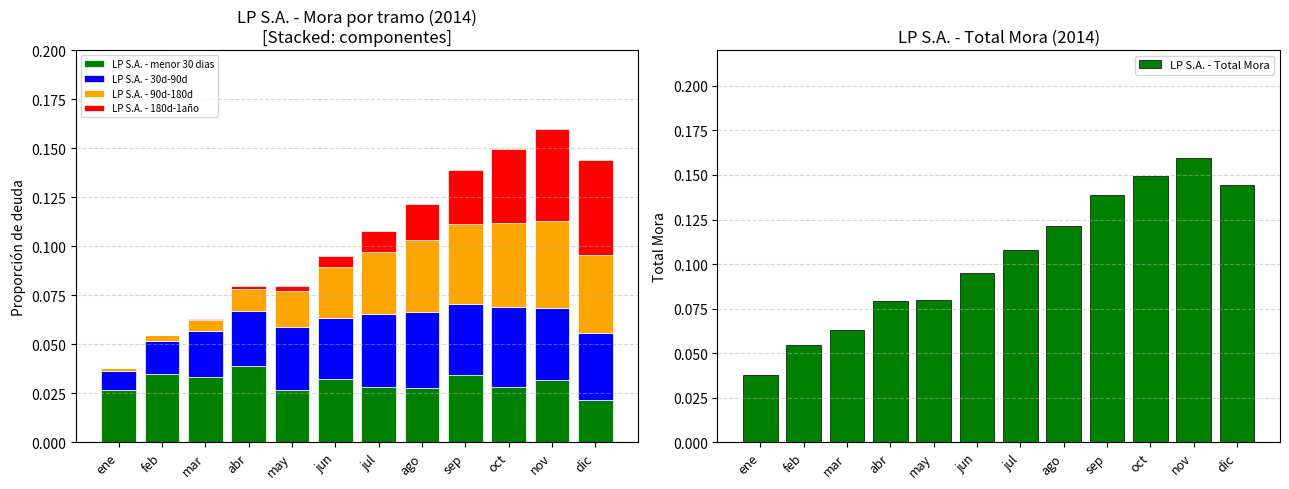

Reading left to right, transcribe all the data shown in this chart.

LP S.A. - menor 30 dias: ene=0.0	feb=0.0	mar=0.0	abr=0.0	may=0.0	jun=0.0	jul=0.0	ago=0.0	sep=0.0	oct=0.0	nov=0.0	dic=0.0
LP S.A. - 30d-90d: ene=0.0	feb=0.0	mar=0.0	abr=0.0	may=0.0	jun=0.0	jul=0.0	ago=0.0	sep=0.0	oct=0.0	nov=0.0	dic=0.0
LP S.A. - 90d-180d: ene=0.0	feb=0.0	mar=0.0	abr=0.0	may=0.0	jun=0.0	jul=0.0	ago=0.0	sep=0.0	oct=0.0	nov=0.0	dic=0.0
LP S.A. - 180d-1año: ene=0.0	feb=0.0	mar=0.0	abr=0.0	may=0.0	jun=0.0	jul=0.0	ago=0.0	sep=0.0	oct=0.0	nov=0.0	dic=0.0
LP S.A. - Total Mora: ene=0.0	feb=0.1	mar=0.1	abr=0.1	may=0.1	jun=0.1	jul=0.1	ago=0.1	sep=0.1	oct=0.1	nov=0.2	dic=0.1